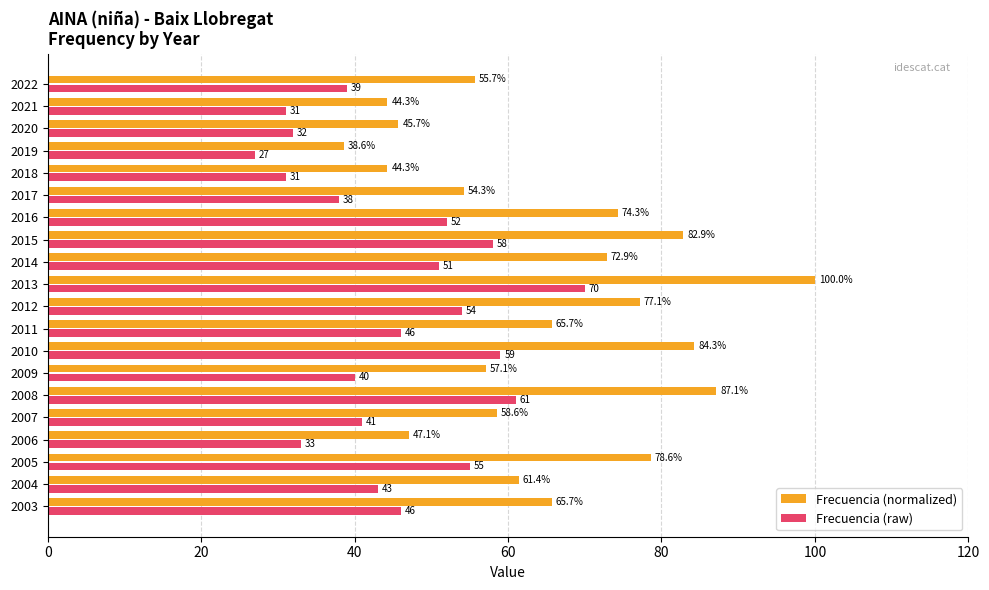

Which category has the lowest value across all series?

2019